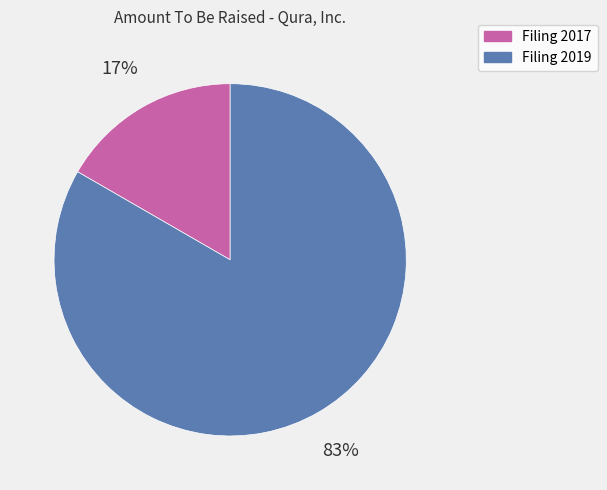

To the nearest percent, what is the average slice percentage?

50%